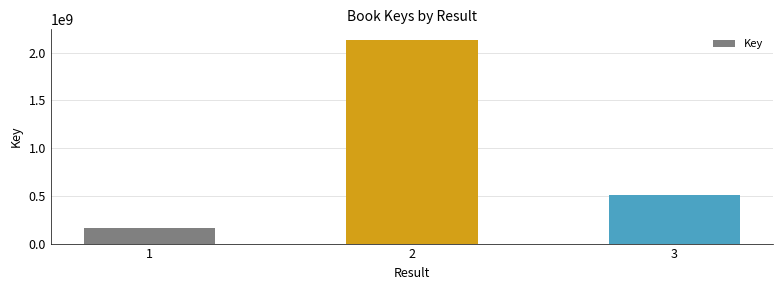

Between 1 and 3, which is larger?

3